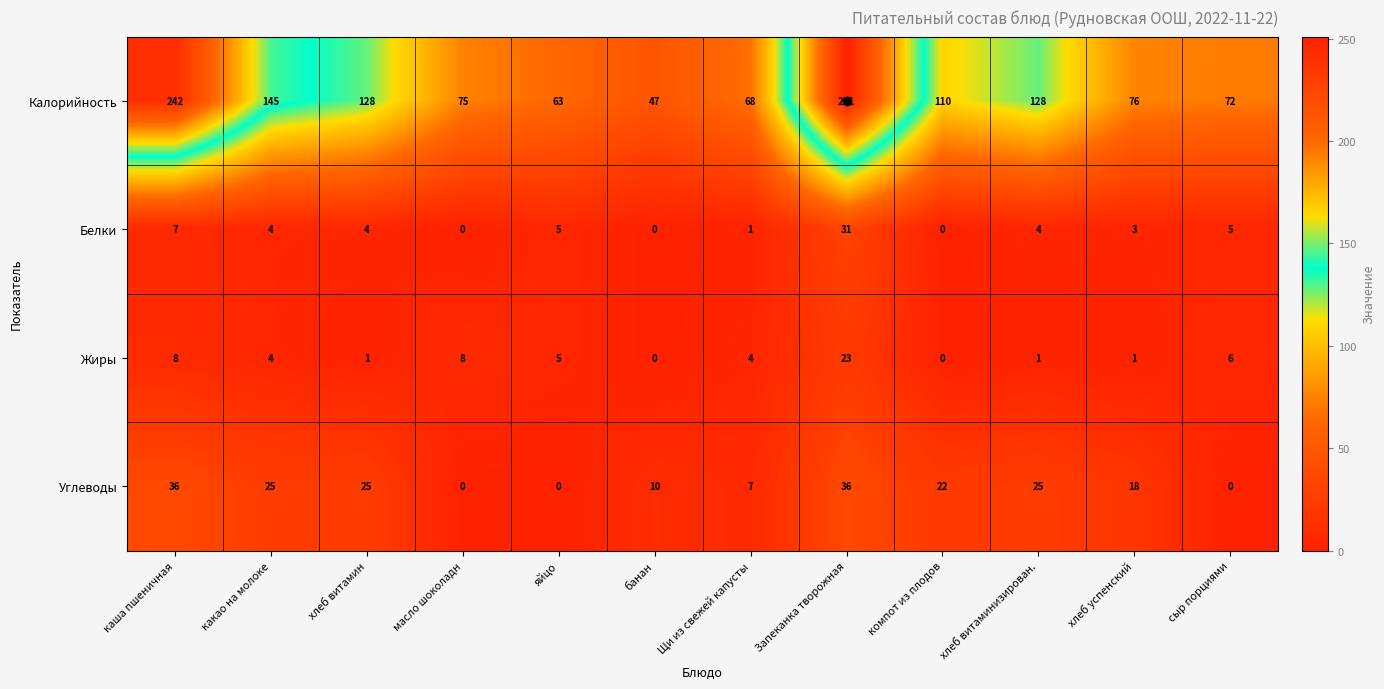

Is the value of Жиры at Щи из свежей капусты greater than the value of Калорийность at сыр порциями?

No